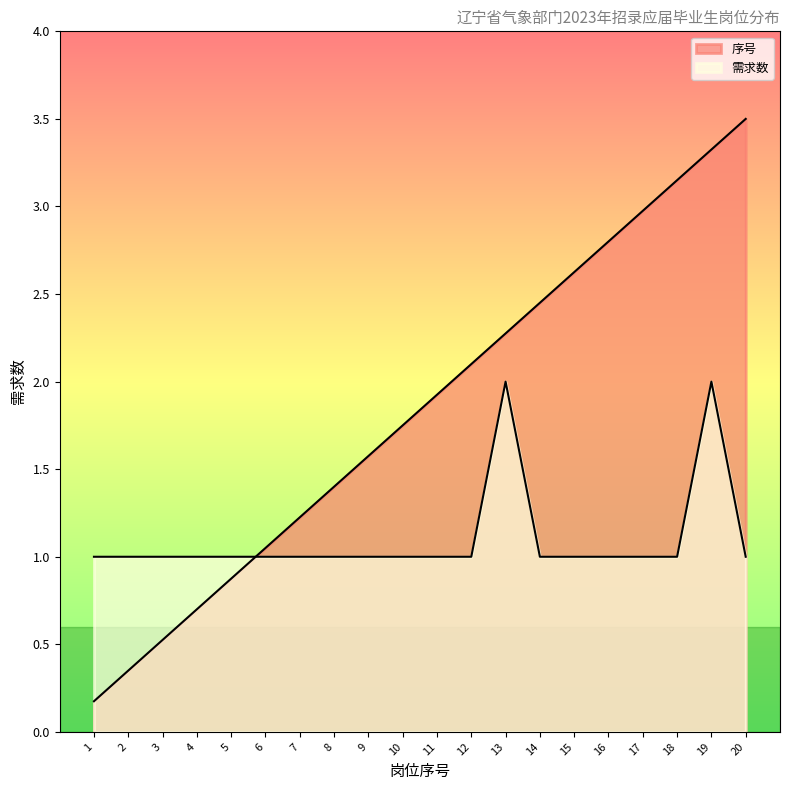

At which label does 序号 first exceed 1?

6